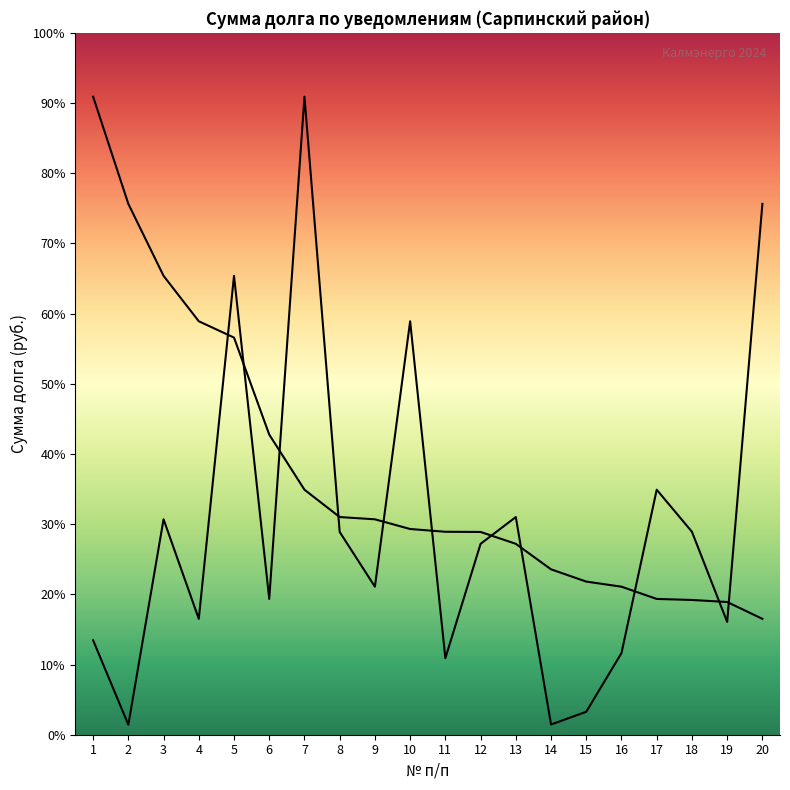

Approximately how many times larger is the value at 8 compared to 10?

0.5